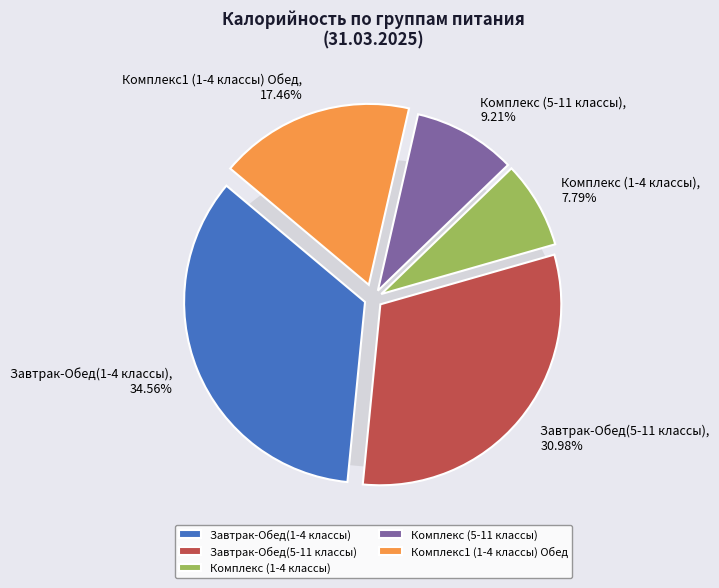

How many slices are in this pie chart?

5